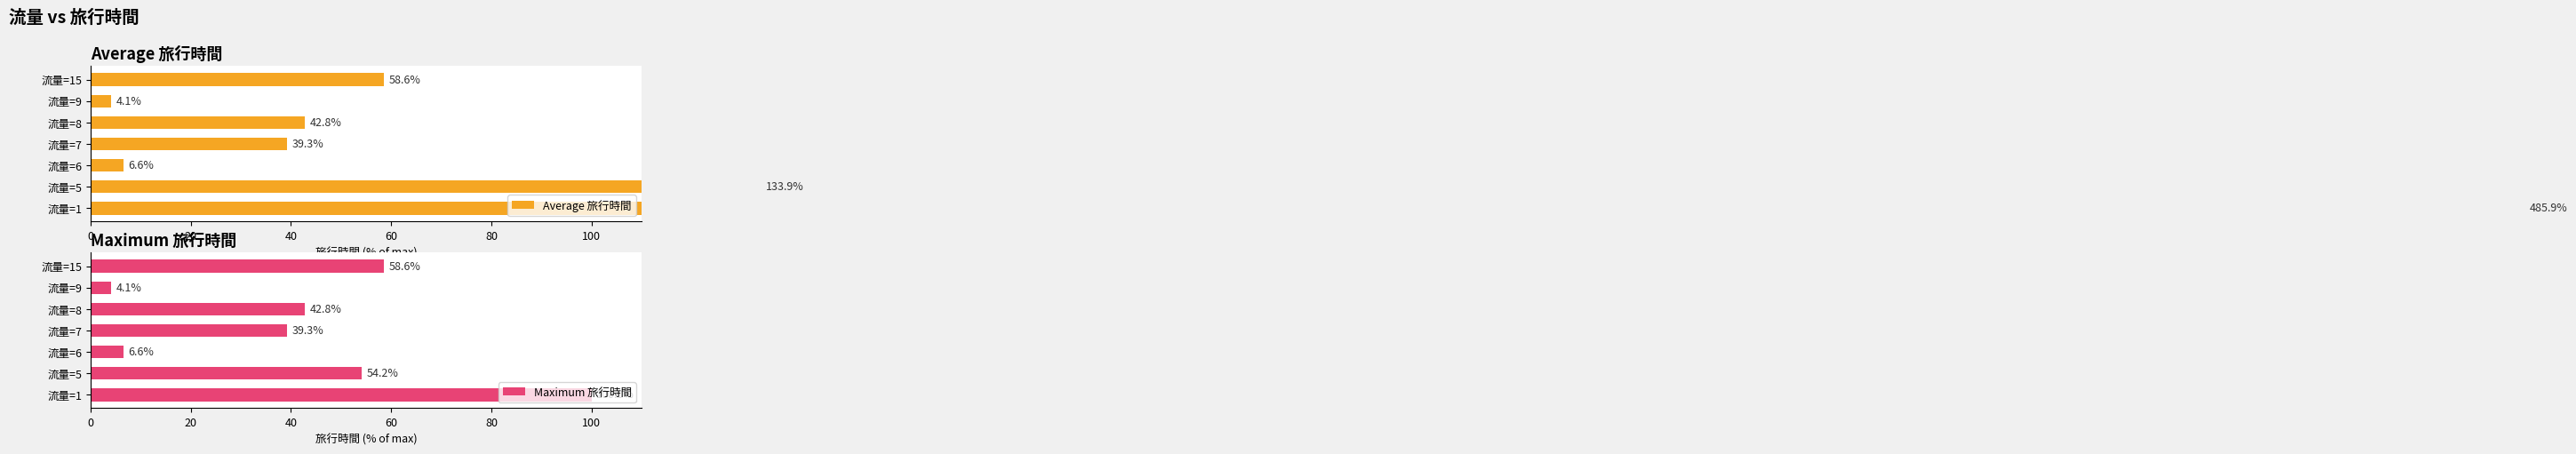

How many bars are there in each group?

2